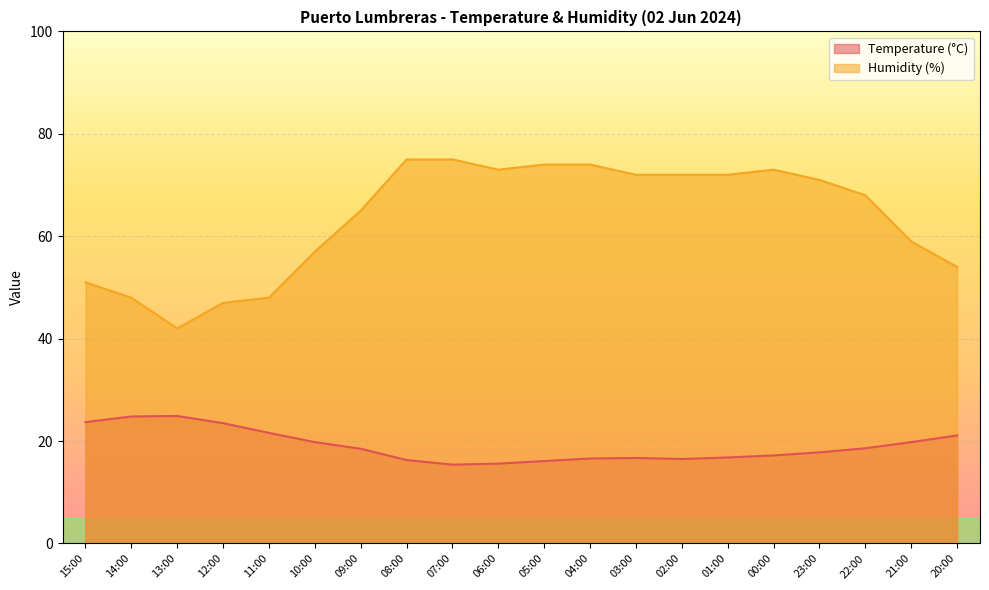

How many data points in Temperature (°C) are above 18?

10